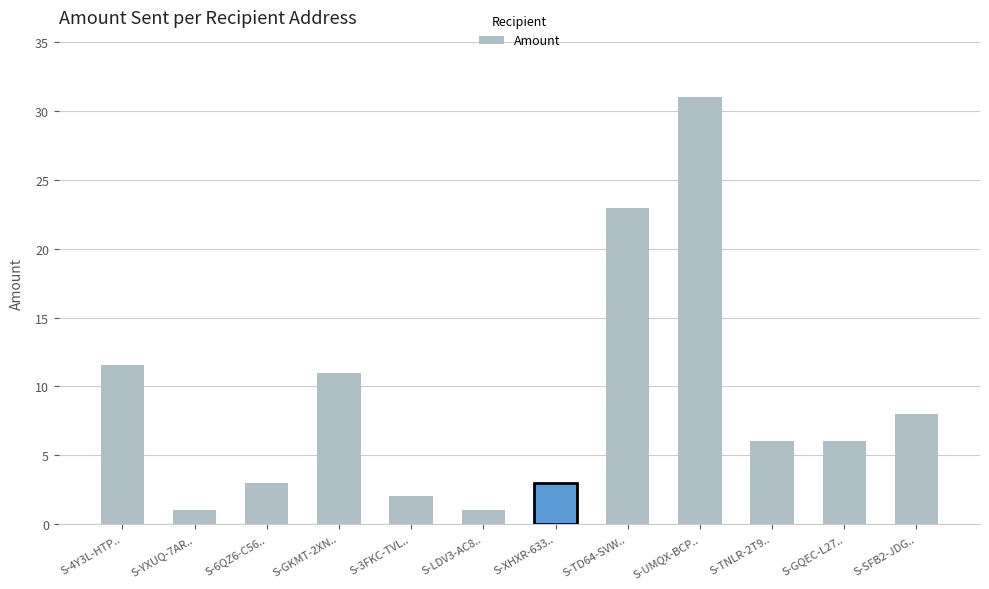

Reading left to right, what are all the values shown in this chart?

S-4Y3L-HTP..=11.5	S-YXUQ-7AR..=1.0	S-6QZ6-C56..=3.0	S-GKMT-2XN..=11.0	S-3FKC-TVL..=2.0	S-LDV3-AC8..=1.0	S-XHXR-633..=3.0	S-TD64-SVW..=23.0	S-UMQX-BCP..=31.0	S-TNLR-2T9..=6.0	S-GQEC-L27..=6.0	S-SFB2-JDG..=8.0